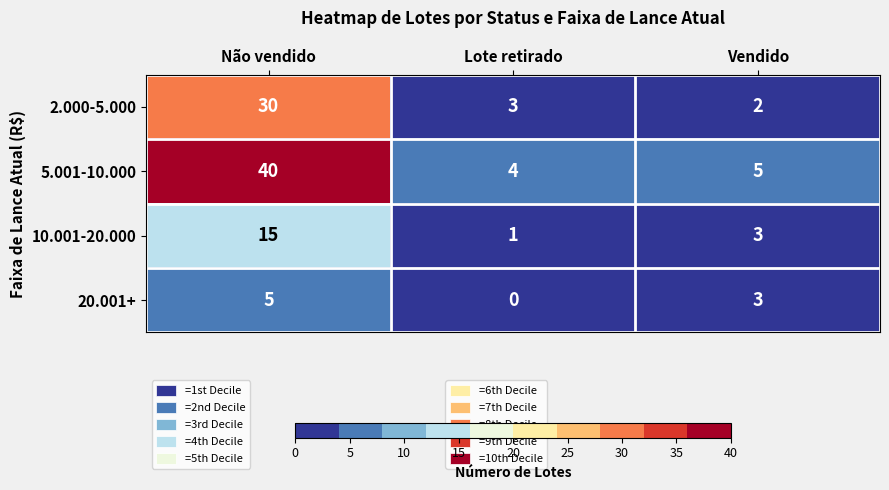

Which series has the widest spread of values?

5.001-10.000